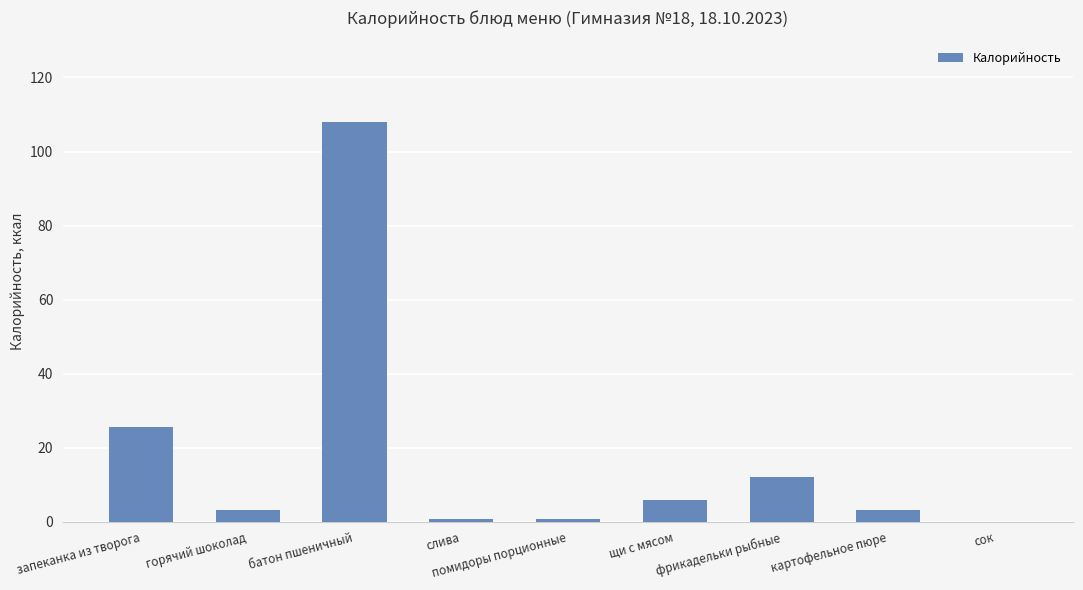

Is it true that the value at горячий шоколад is 3.2?

True